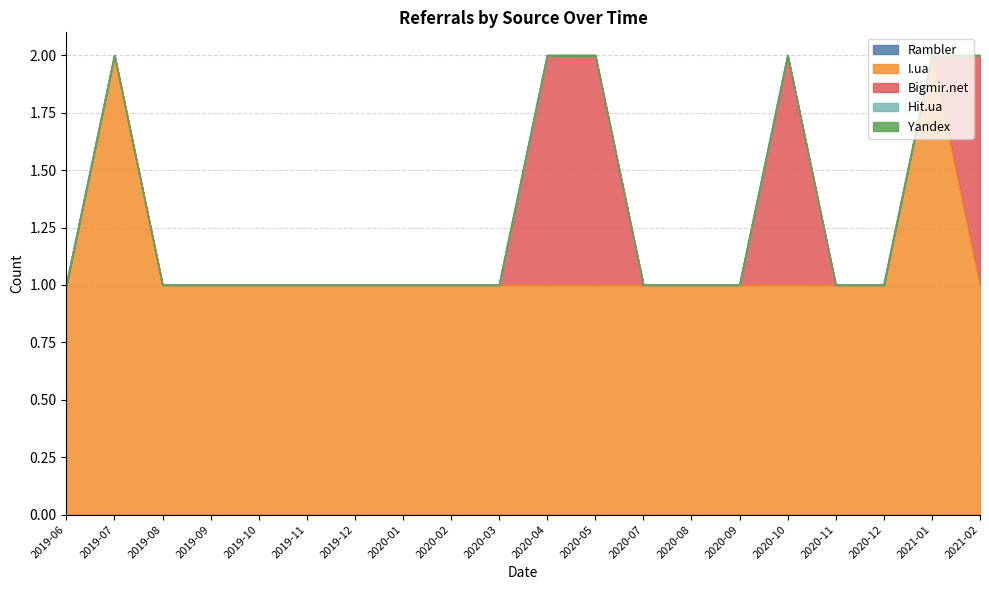

Rank the series at 2019-12 from highest to lowest value.

I.ua, Rambler, Bigmir.net, Hit.ua, Yandex